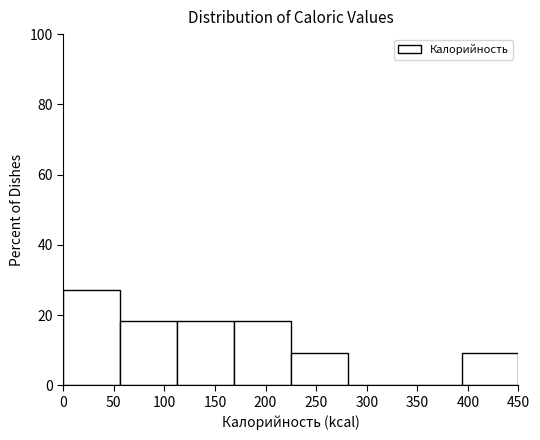

Reading left to right, list every bar in this chart as the range it spans on the x-axis followed by its height. Neither the bar edges nor the heights are printed on the chart, so give them approximately, as read against the axes.

0 to 55: 28
55 to 115: 18
115 to 170: 18
170 to 225: 18
225 to 280: 10
280 to 340: 0
340 to 395: 0
395 to 450: 10